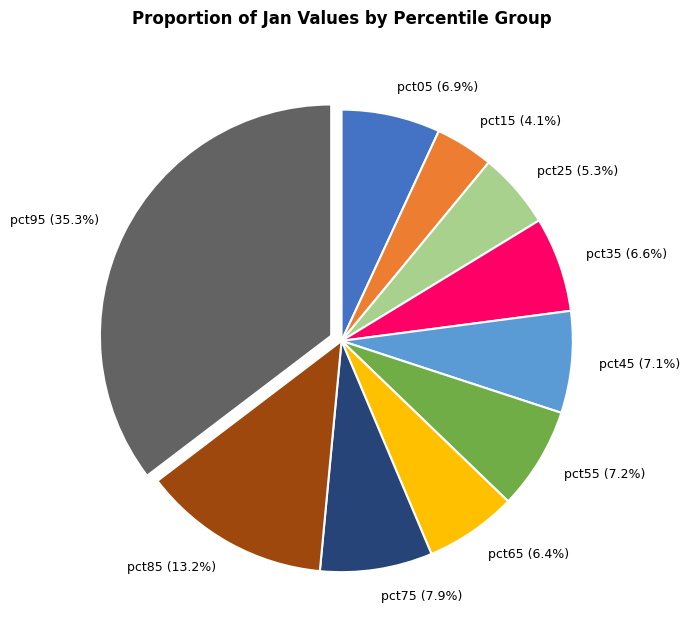

What percentage is NOT represented by pct85 (13.2%)?

86.8%